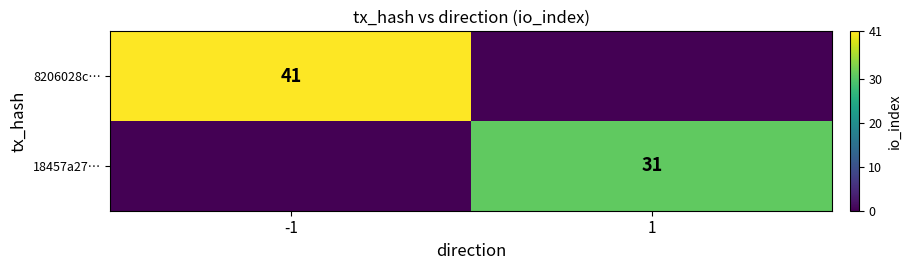

Is it true that 18457a27… equals 20 at 1?

False